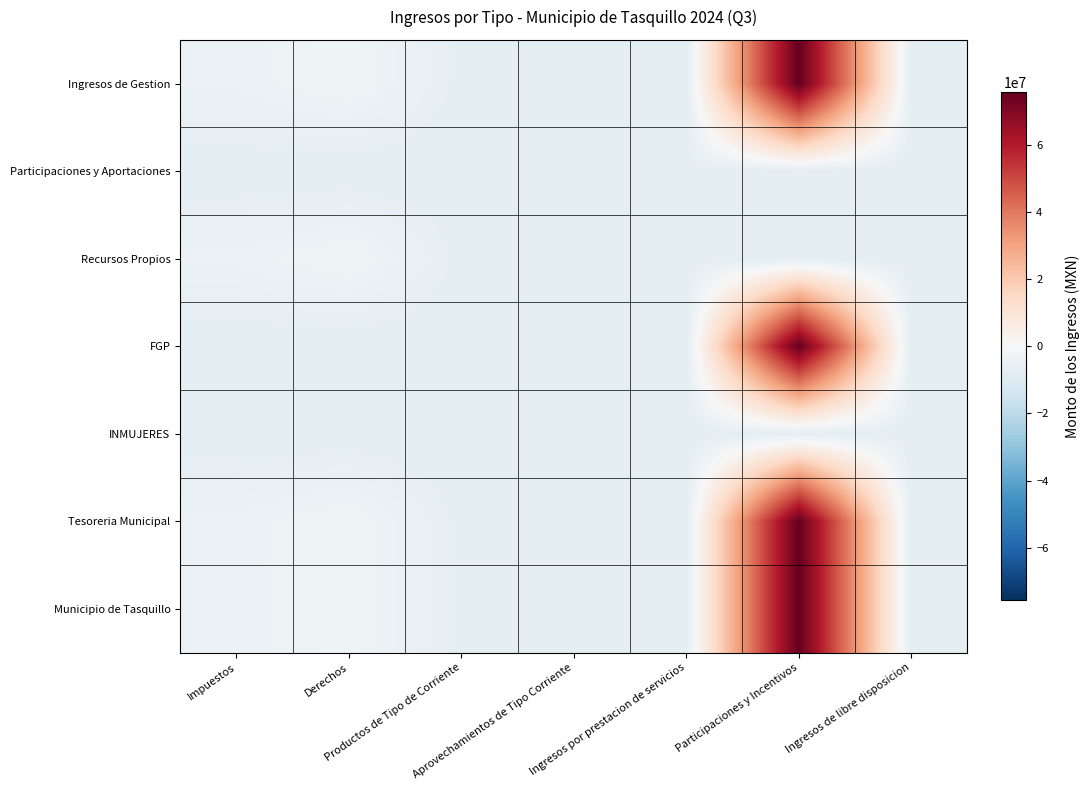

Which series has the largest range (max minus min)?

Ingresos de Gestion